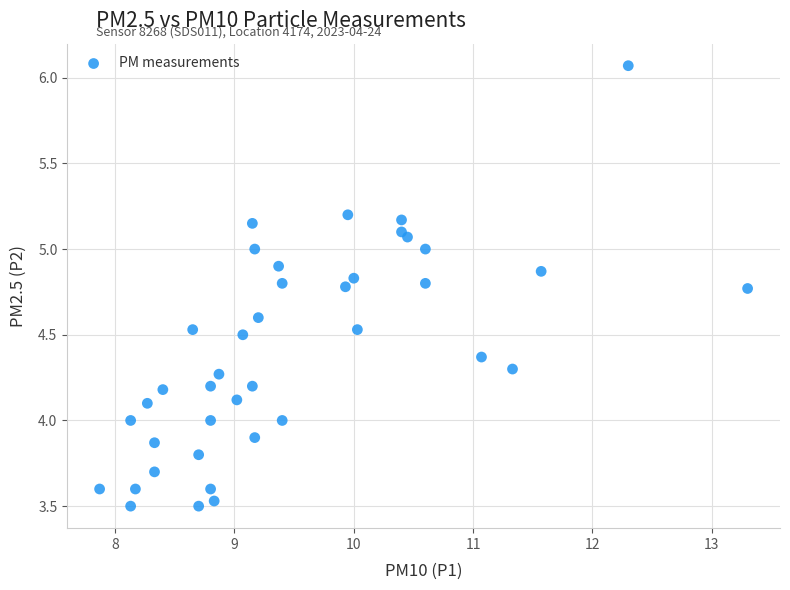

What is the range of Y values (max minus min)?

2.6